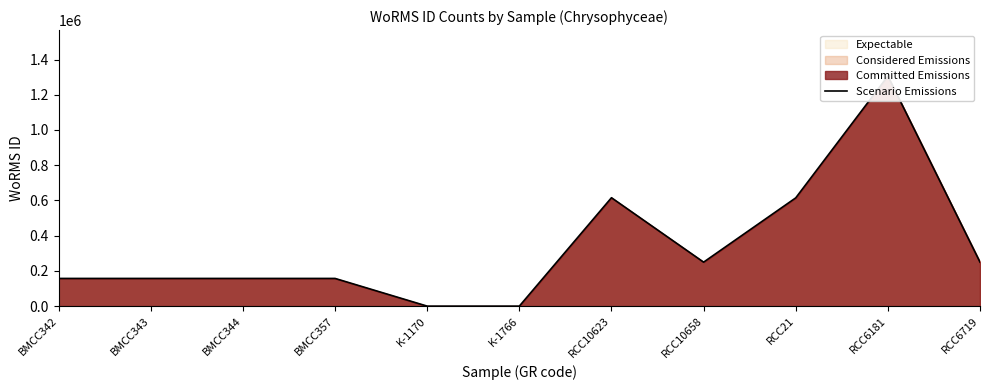

What is the change in value from RCC10623 to RCC10658?

-365759